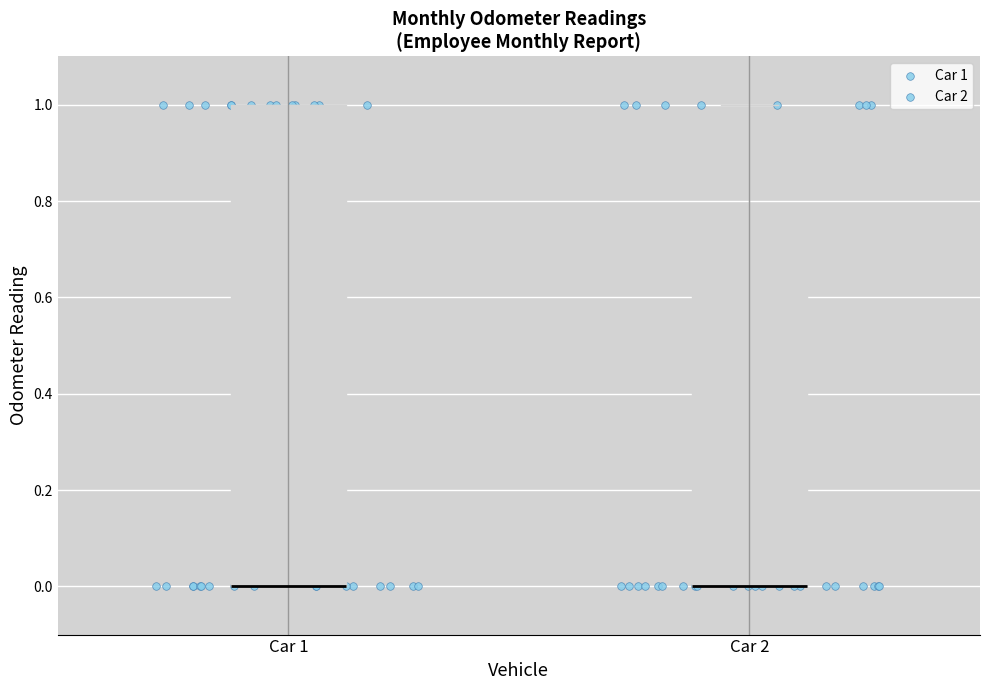

Where is the upper edge of the box for Car 2 on the y-axis? The values are not printed on the chart, so give them approximately, as read against the axis.

0.76